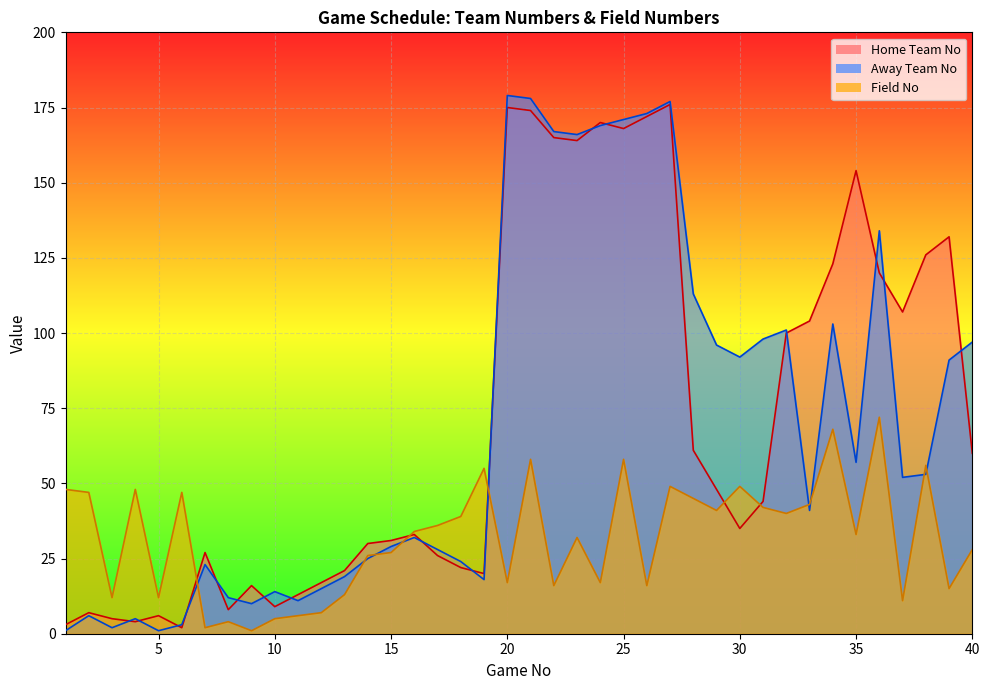

True or false: Away Team No has more than 1 points higher than both neighbors.

True